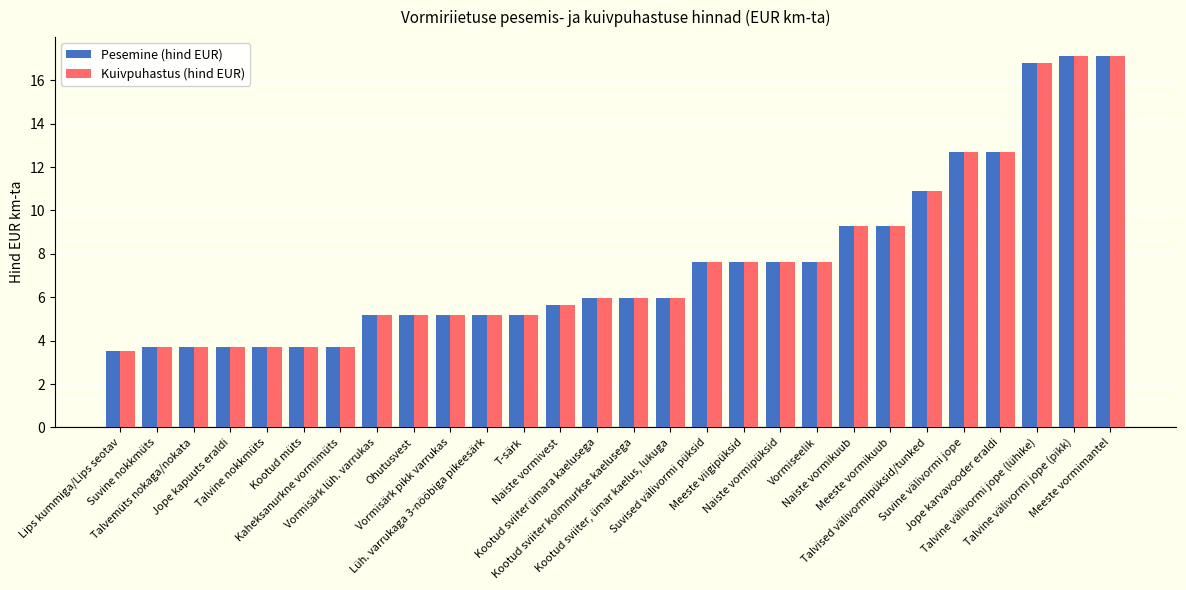

Is the value of Kuivpuhastus (hind EUR) at Kootud sviiter kolmnurkse kaelusega greater than the value of Pesemine (hind EUR) at Talvine välivormi jope (pikk)?

No